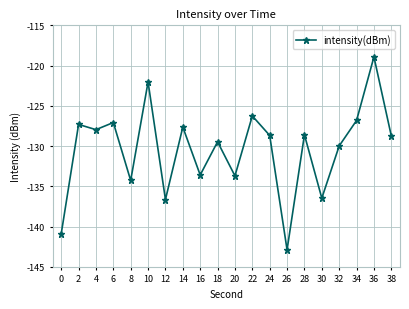

What is the sum of all values?

-2608.0